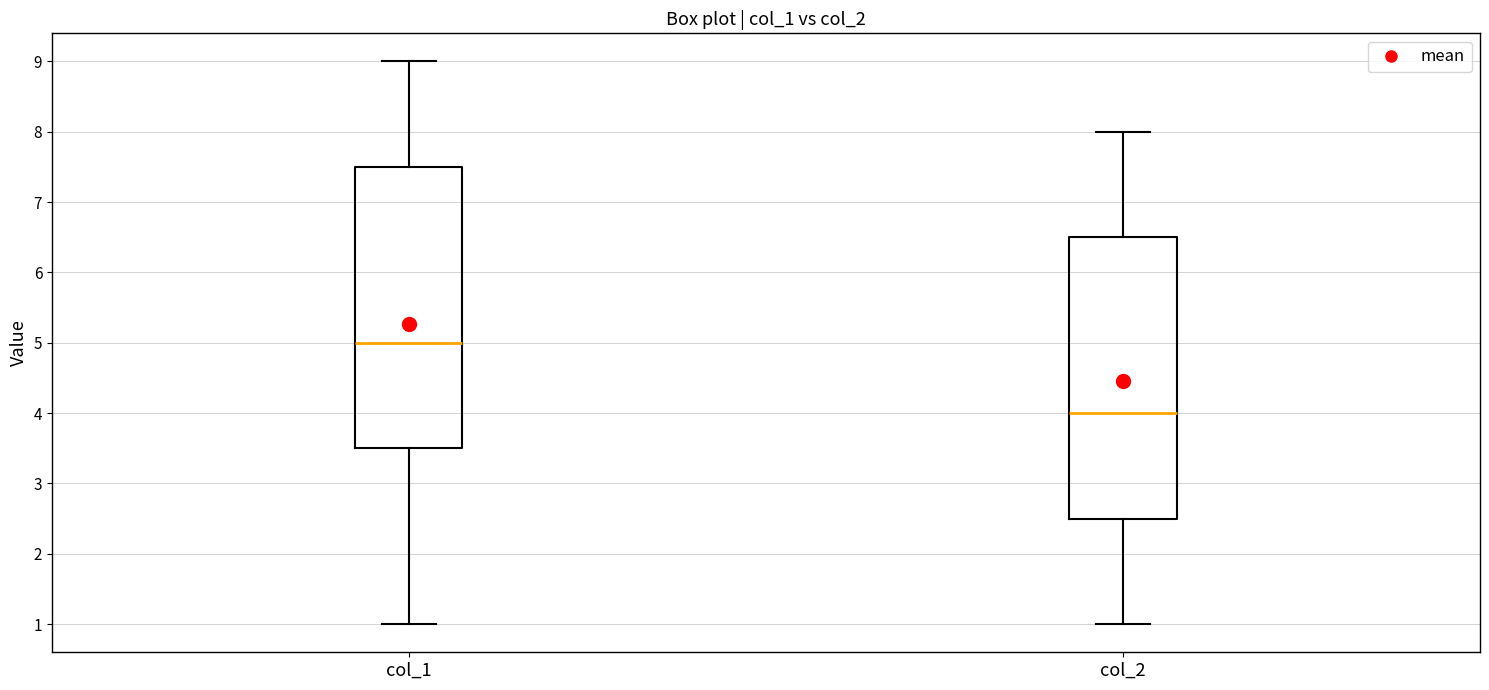

Reading left to right, read every box against the y-axis: the position of its median line, the range the box covers, and the ends of its whiskers. The values are not printed on the chart, so give them approximately, as read against the axis.

col_1: median 5.0, box 3.5 to 7.5, whiskers 1.0 to 9.0
col_2: median 4.0, box 2.5 to 6.5, whiskers 1.0 to 8.0